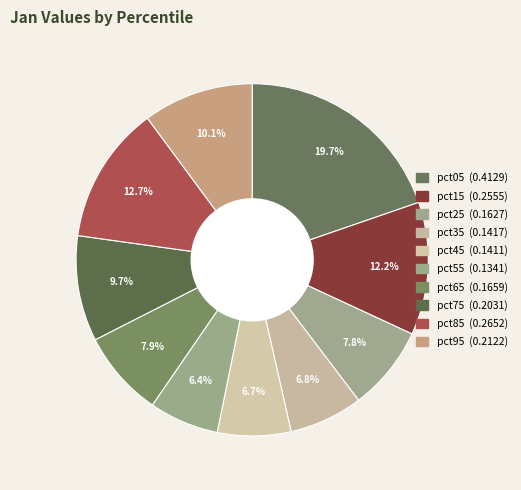

True or false: pct35 accounts for 7% of the total.

True